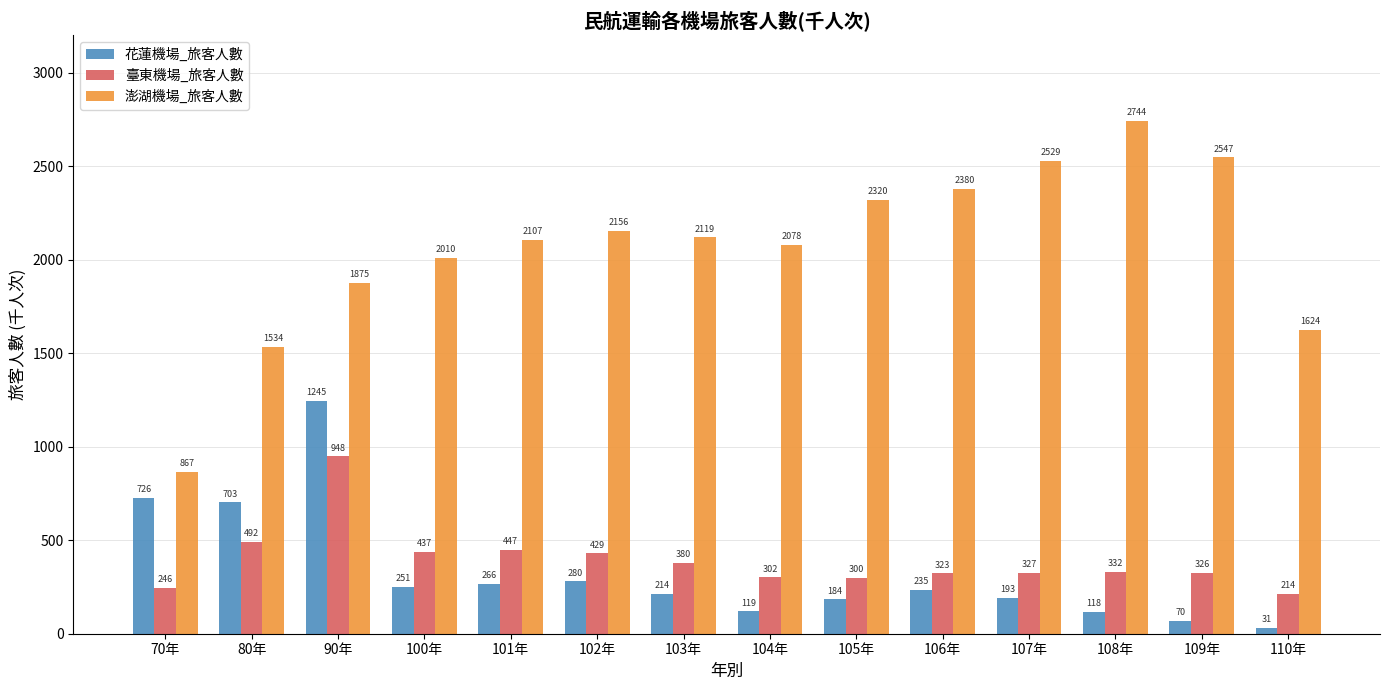

Where does the 花蓮機場_旅客人數 series first go above 235?

70年